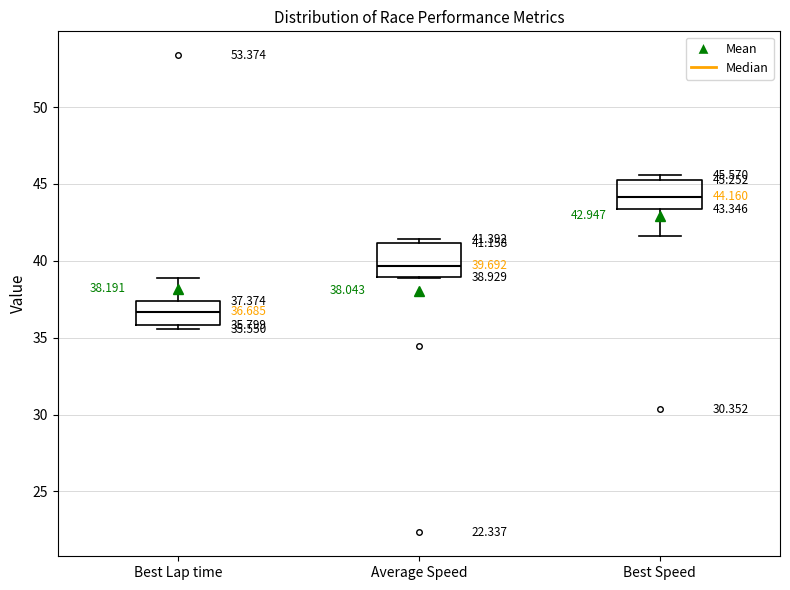

Which box has the highest median line?

Best Speed